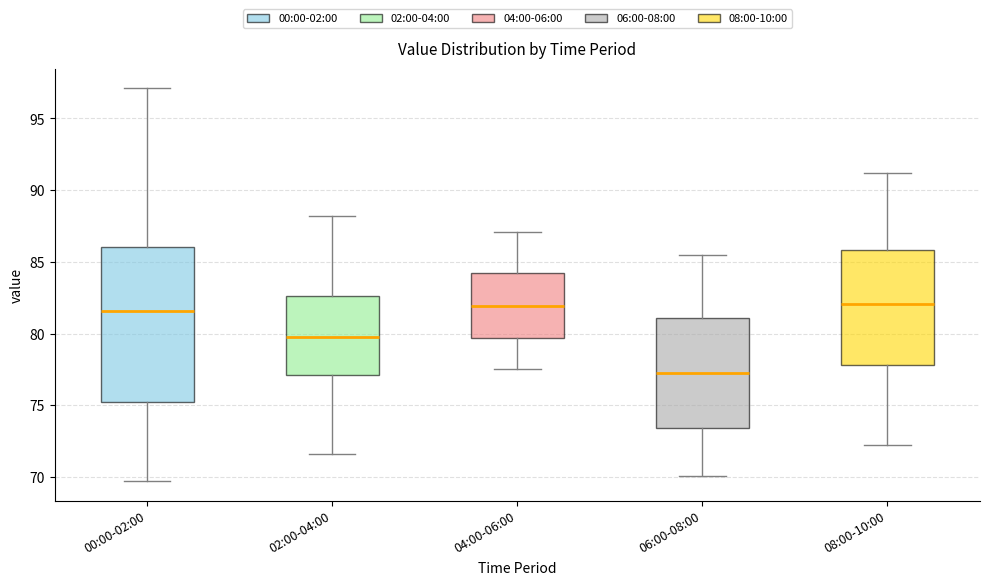

Reading left to right, read every box against the y-axis: the position of its median line, the range the box covers, and the ends of its whiskers. The values are not printed on the chart, so give them approximately, as read against the axis.

00:00-02:00: median 81.5, box 75.0 to 86.0, whiskers 69.5 to 97.0
02:00-04:00: median 80.0, box 77.0 to 82.5, whiskers 71.5 to 88.0
04:00-06:00: median 82.0, box 79.5 to 84.0, whiskers 77.5 to 87.0
06:00-08:00: median 77.5, box 73.5 to 81.0, whiskers 70.0 to 85.5
08:00-10:00: median 82.0, box 78.0 to 86.0, whiskers 72.0 to 91.0